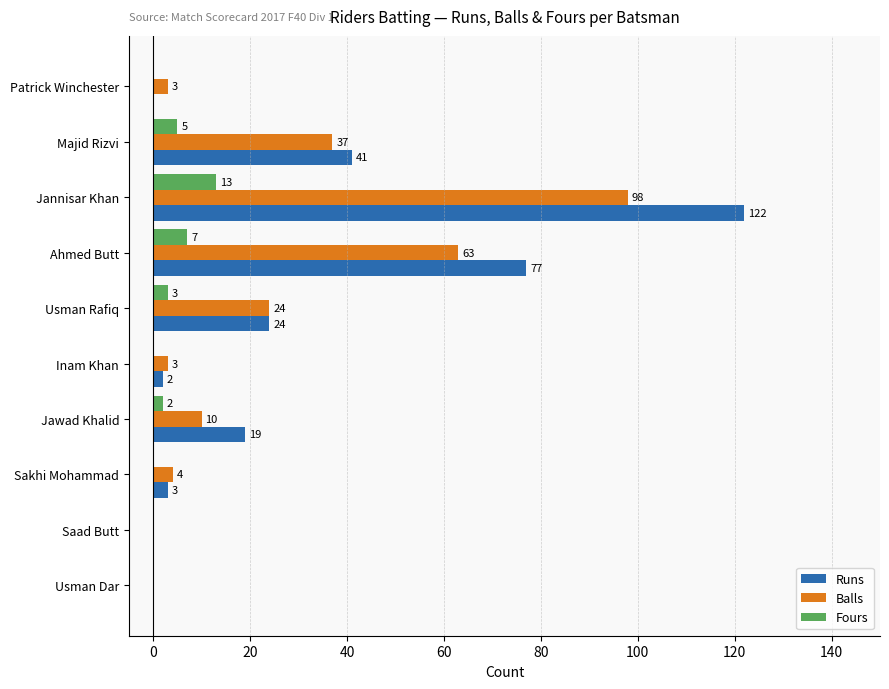

Is it true that Balls equals 4 at Sakhi Mohammad?

True